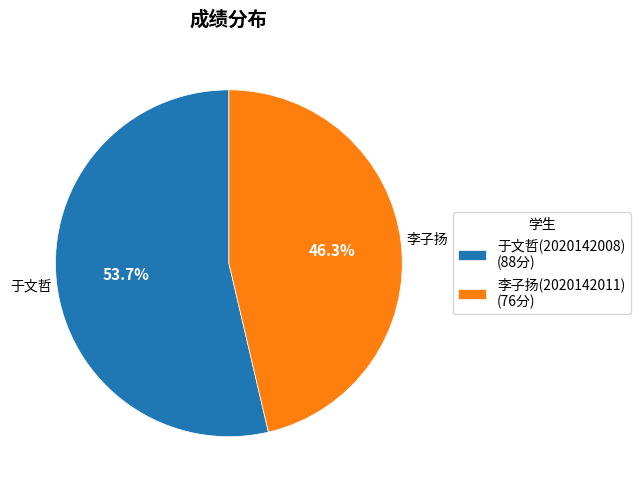

Which category has the smallest portion of the pie?

李子扬(2020142011) (76分)